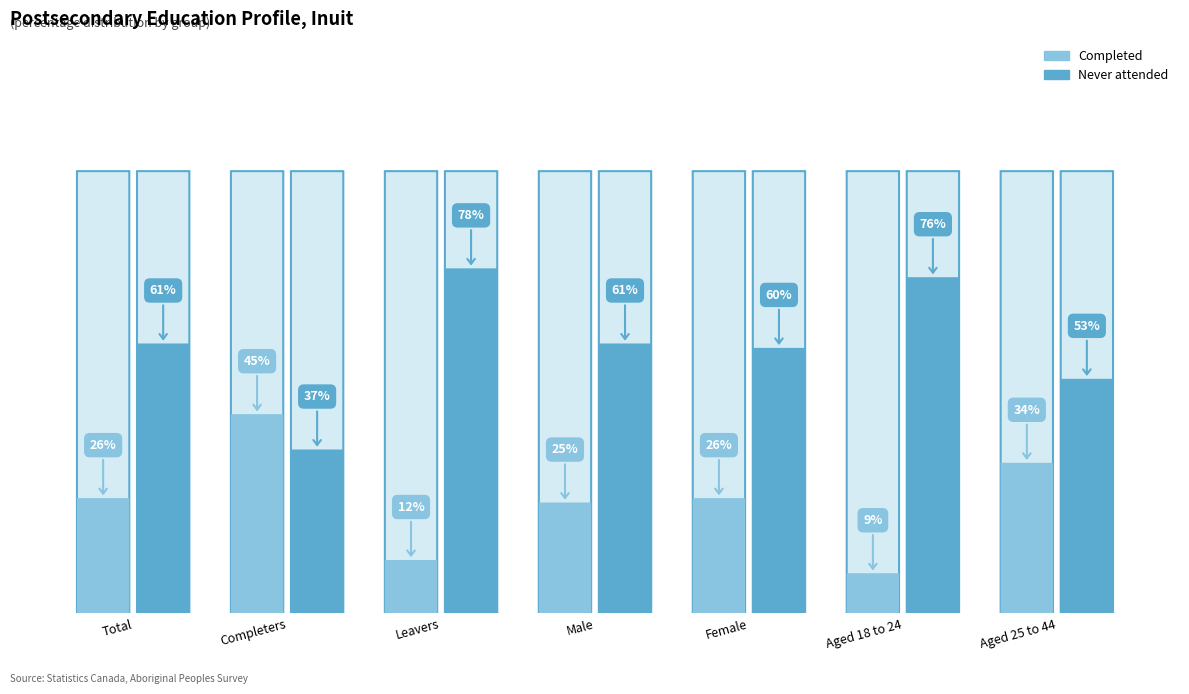

Reading left to right, transcribe all the data shown in this chart.

Completed: Total=26	Completers=45	Leavers=12	Male=25	Female=26	Aged 18 to 24=9	Aged 25 to 44=34
Never attended: Total=61	Completers=37	Leavers=78	Male=61	Female=60	Aged 18 to 24=76	Aged 25 to 44=53